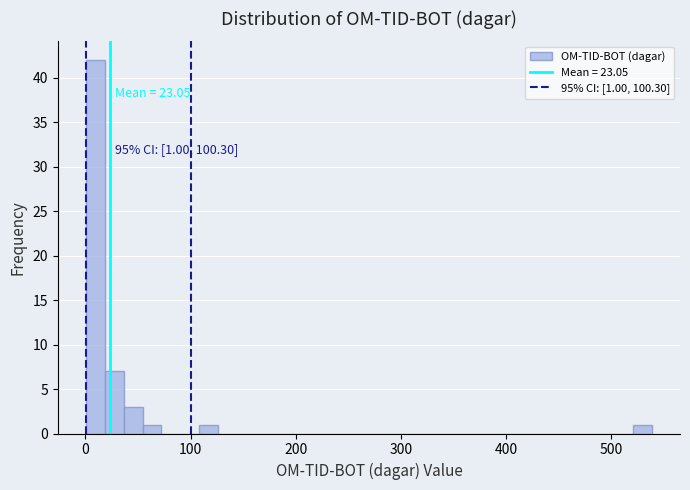

Around what value on the x-axis is the tallest bar? Give the approximate position of its centre, as read against the axis.

10